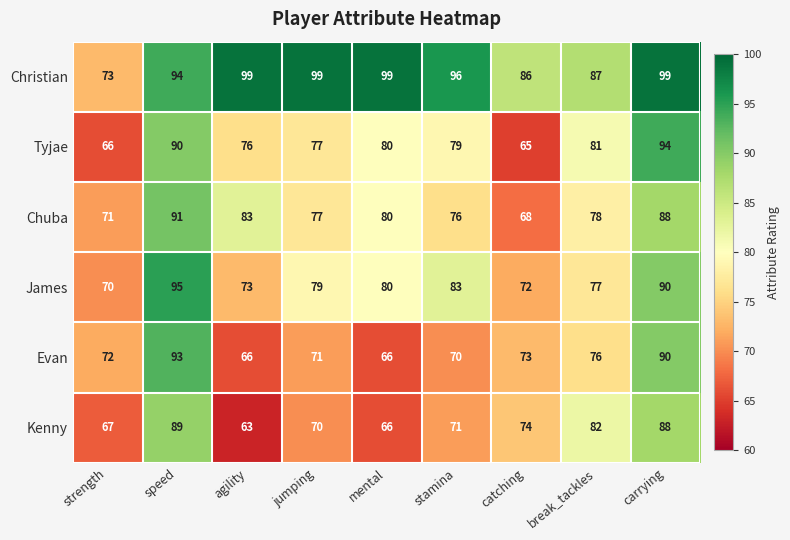

At which label does Kenny reach its minimum?

agility